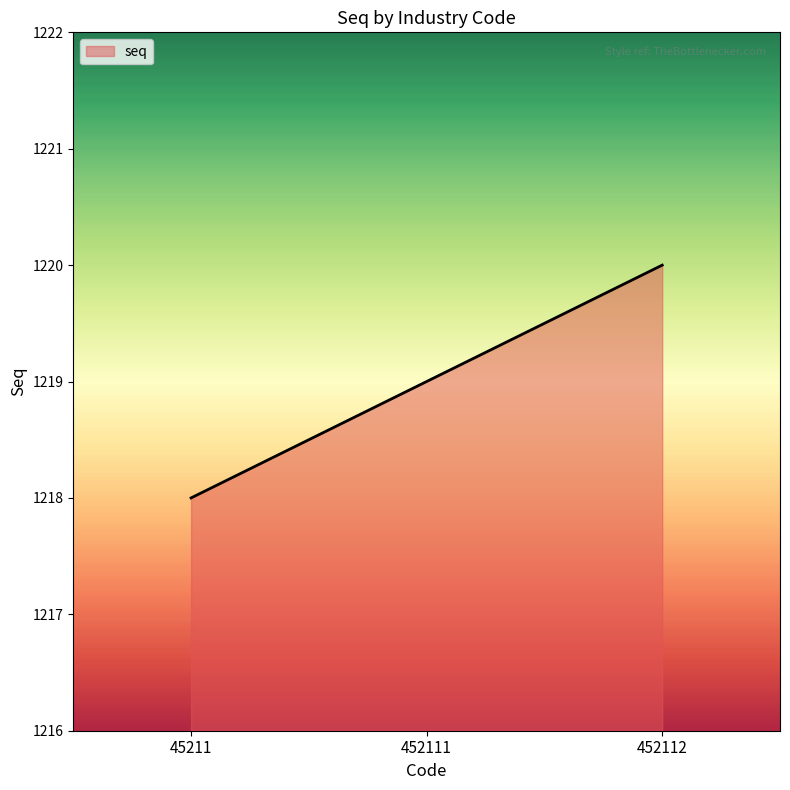

List the labels in order of value, largest first.

452112, 452111, 45211